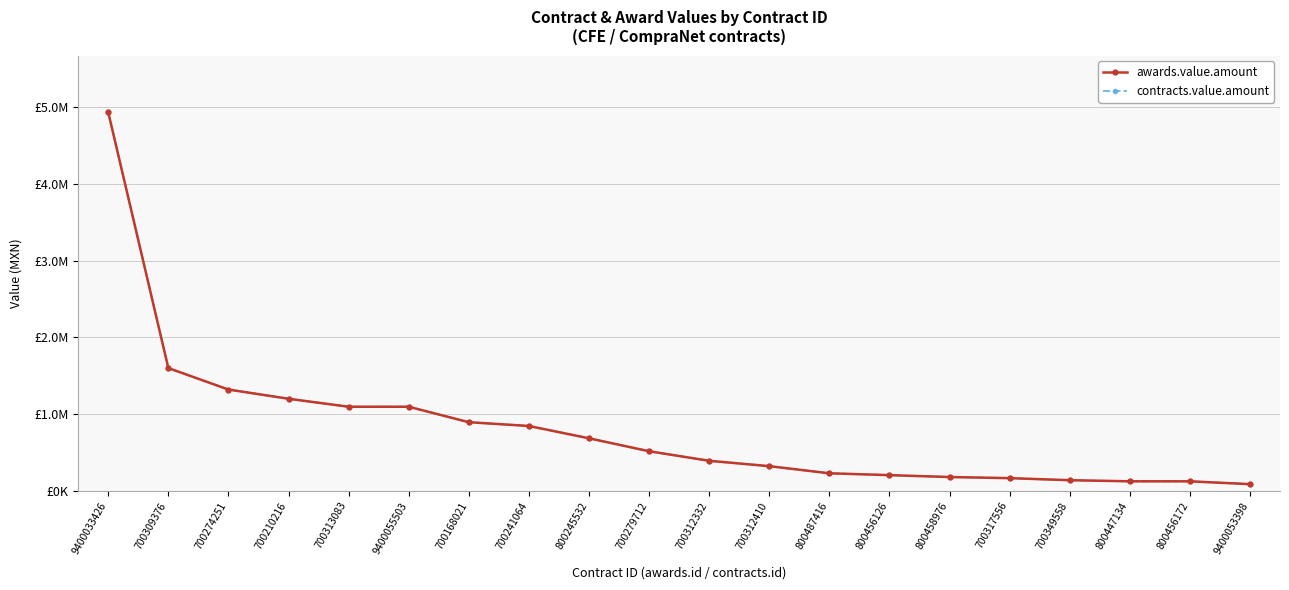

Is this an area chart (filled region under the line)?

No